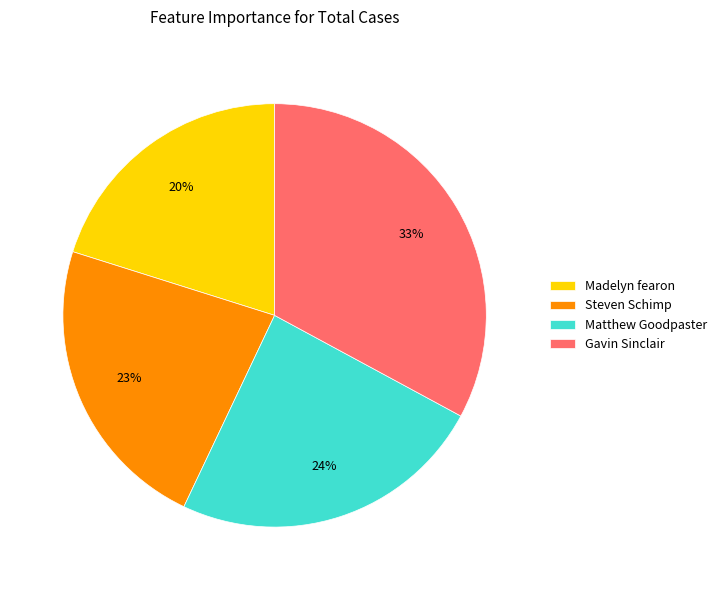

Do Steven Schimp and Gavin Sinclair together represent more than half of the pie?

Yes